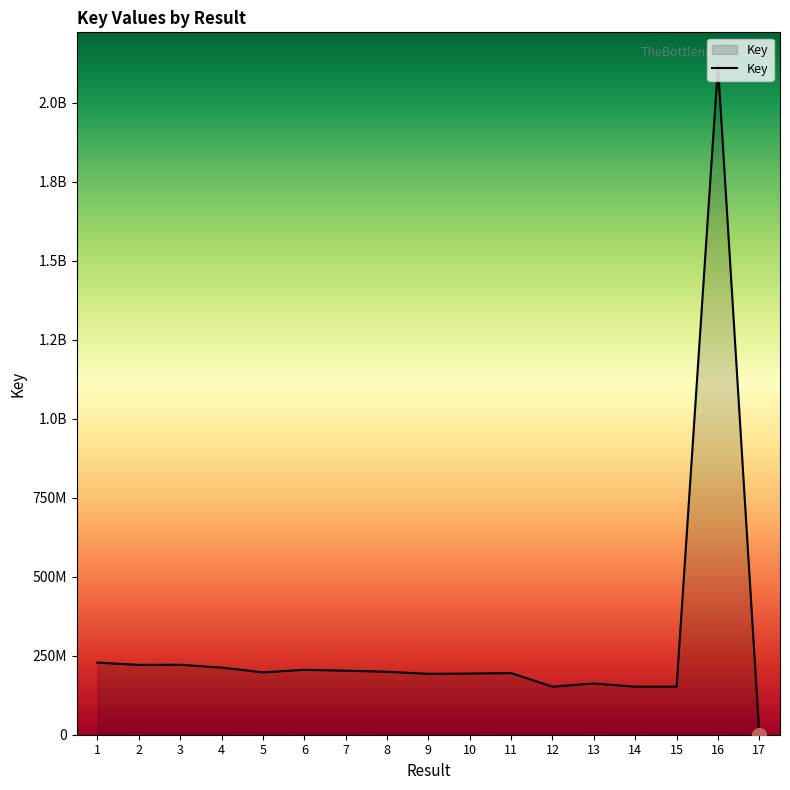

What is the difference between the second highest and minimum values?

227873169